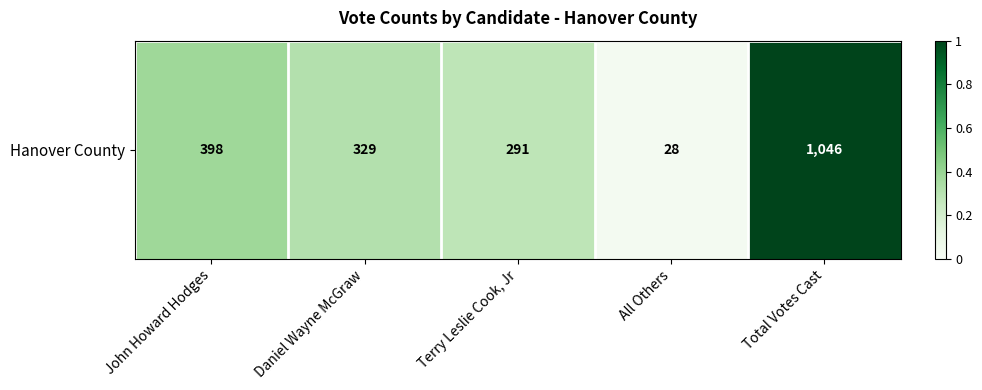

What is the difference between the values at Daniel Wayne McGraw and John Howard Hodges?

0.1